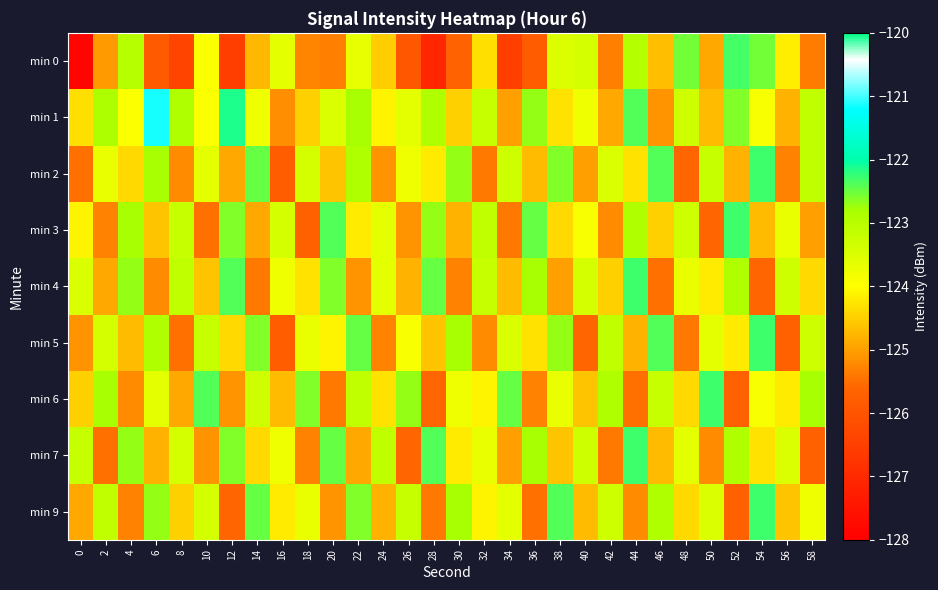

Which has a higher value, 28 or 50?

50